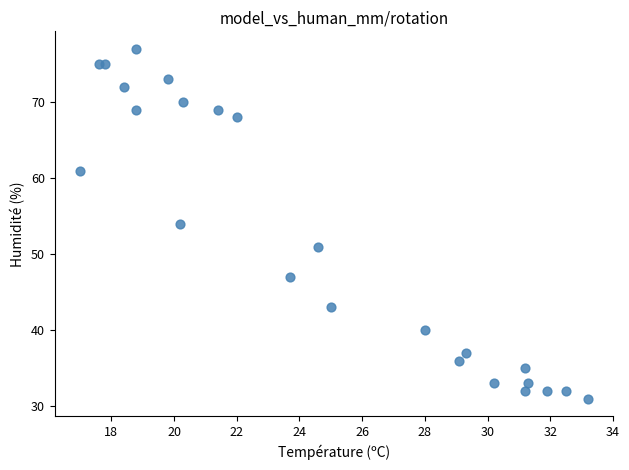

What is the range of Y values (max minus min)?

46